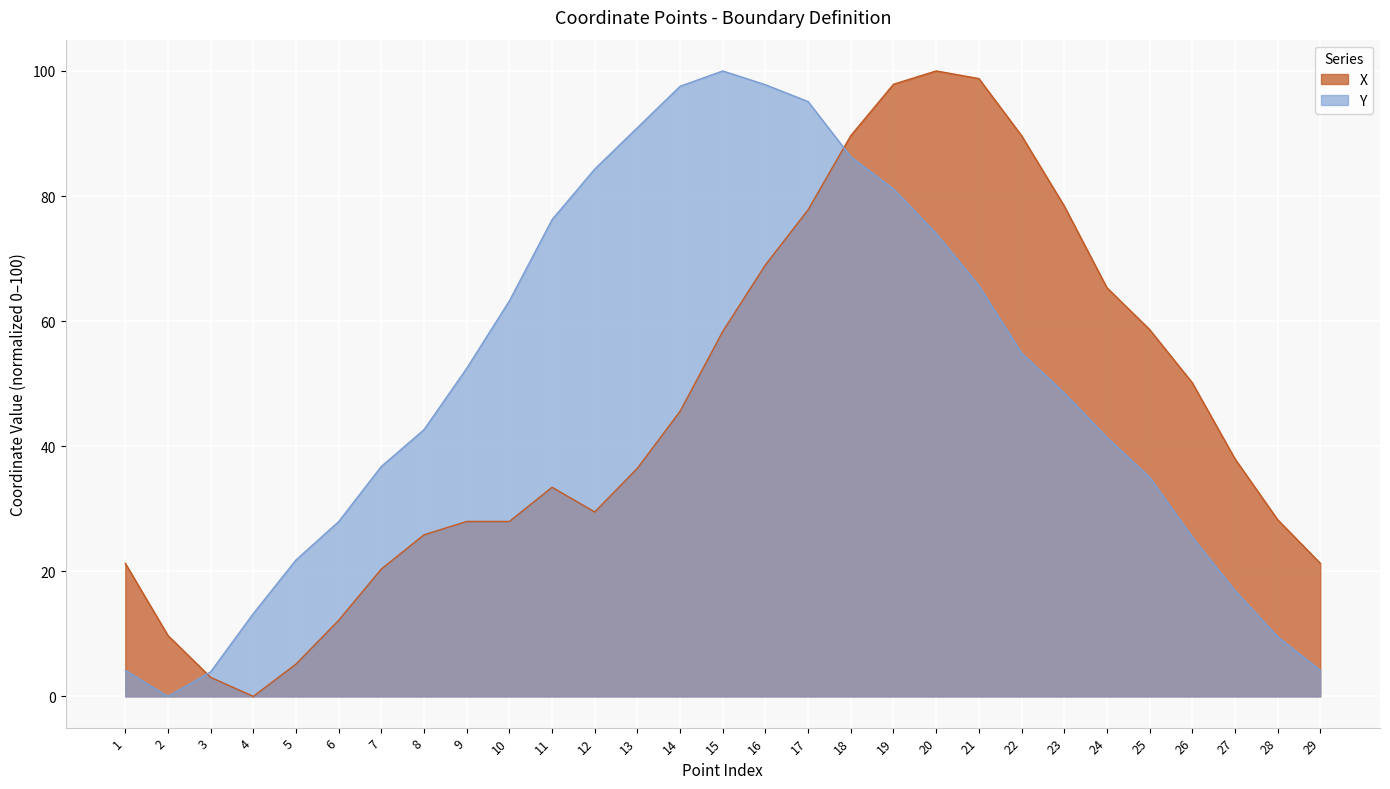

Reading left to right, what are all the values shown in this chart?

X: 1=21.3	2=9.7	3=3.0	4=0.0	5=5.2	6=12.2	7=20.4	8=25.8	9=28.0	10=28.0	11=33.4	12=29.5	13=36.5	14=45.6	15=58.4	16=69.0	17=77.8	18=89.7	19=97.9	20=100.0	21=98.8	22=89.7	23=78.4	24=65.3	25=58.7	26=50.2	27=38.0	28=28.3	29=21.3
Y: 1=4.2	2=0.0	3=3.9	4=13.2	5=21.8	6=27.9	7=36.8	8=42.6	9=52.5	10=63.2	11=76.2	12=84.3	13=90.9	14=97.5	15=100.0	16=97.8	17=95.1	18=86.3	19=81.1	20=74.0	21=65.7	22=54.9	23=48.5	24=41.4	25=35.0	26=25.5	27=16.9	28=9.6	29=4.2